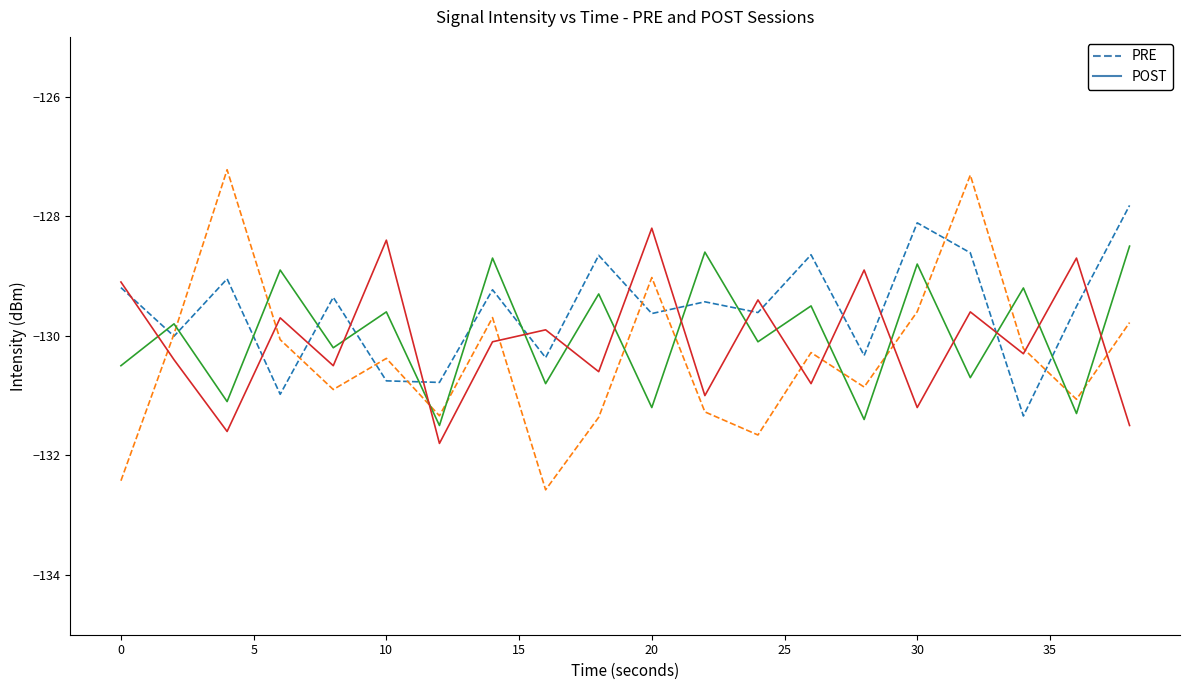

What is the maximum value shown in the chart?

-127.2